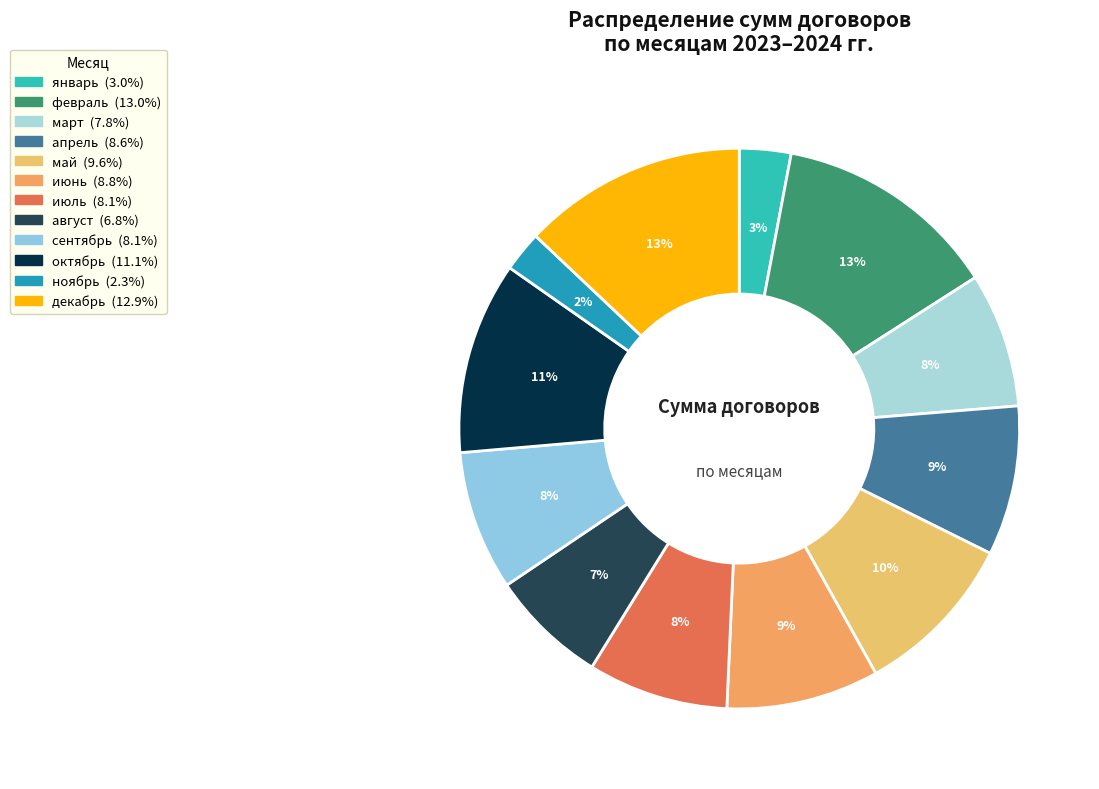

What is the change in value from февраль to май?

-178.0